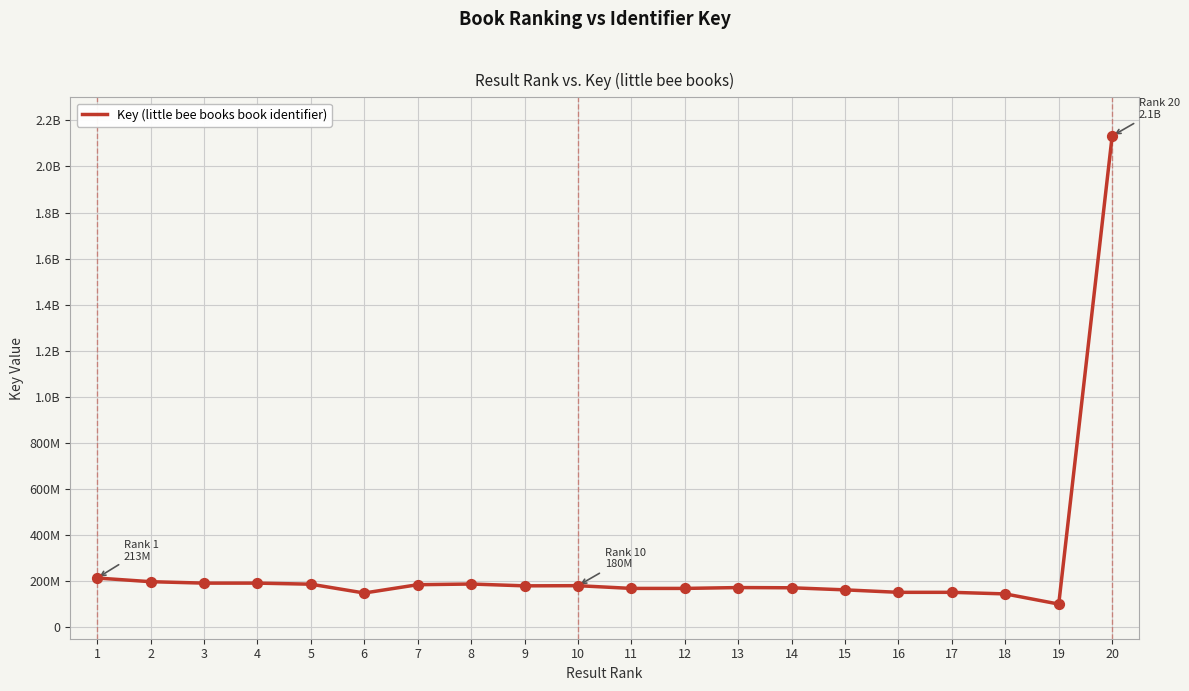

Approximately how many times larger is the value at 3 compared to 15?

1.2